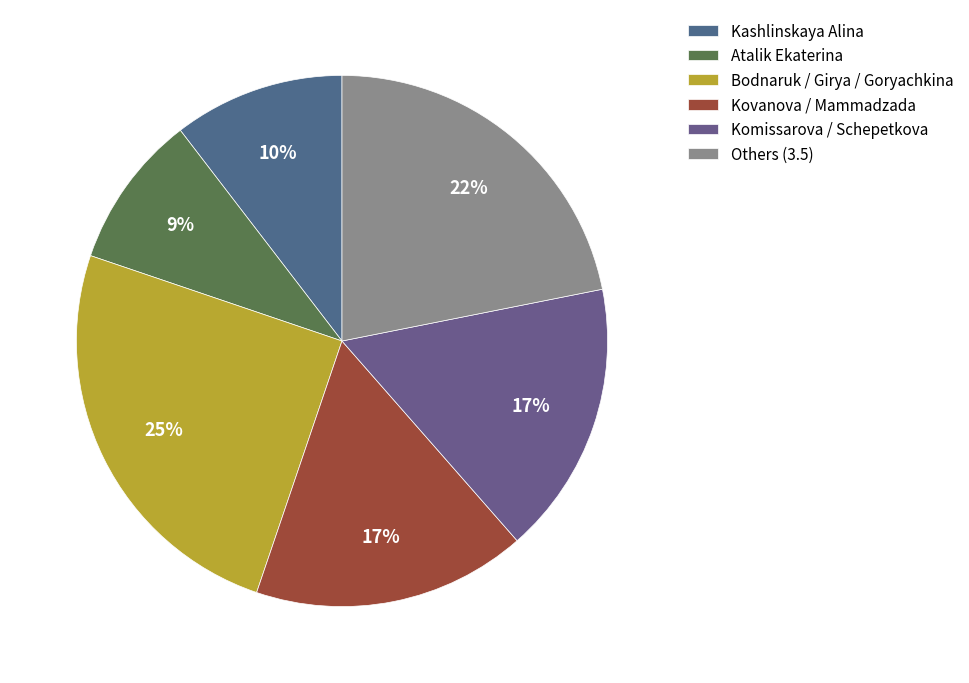

What is the smallest slice in the pie chart?

Atalik Ekaterina